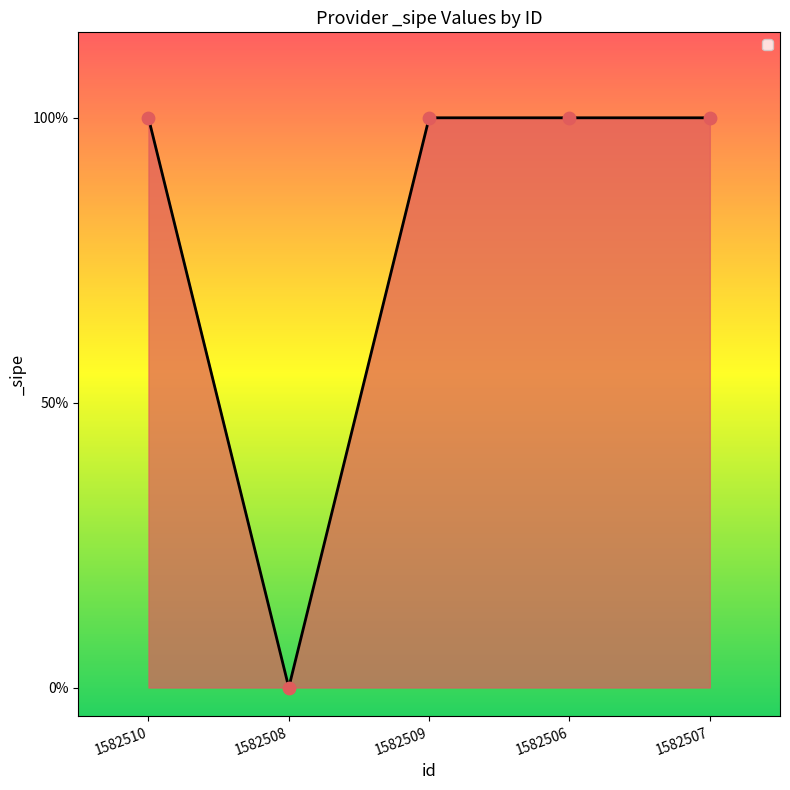

Between 1582510 and 1582509, which is larger?

1582510